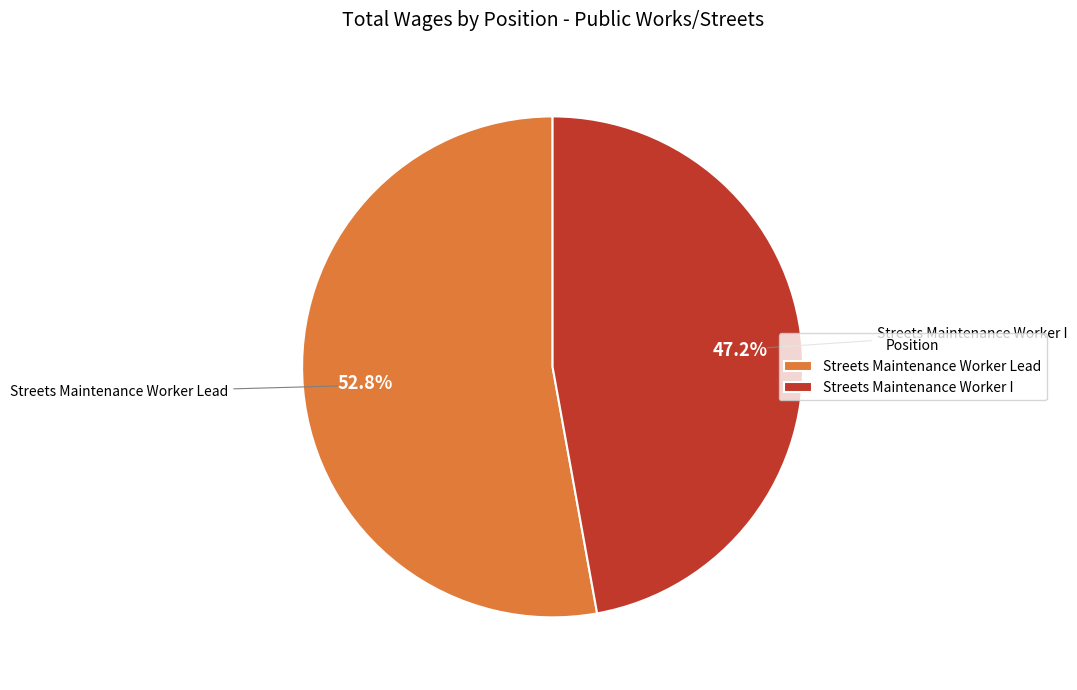

How many slices are in this pie chart?

2